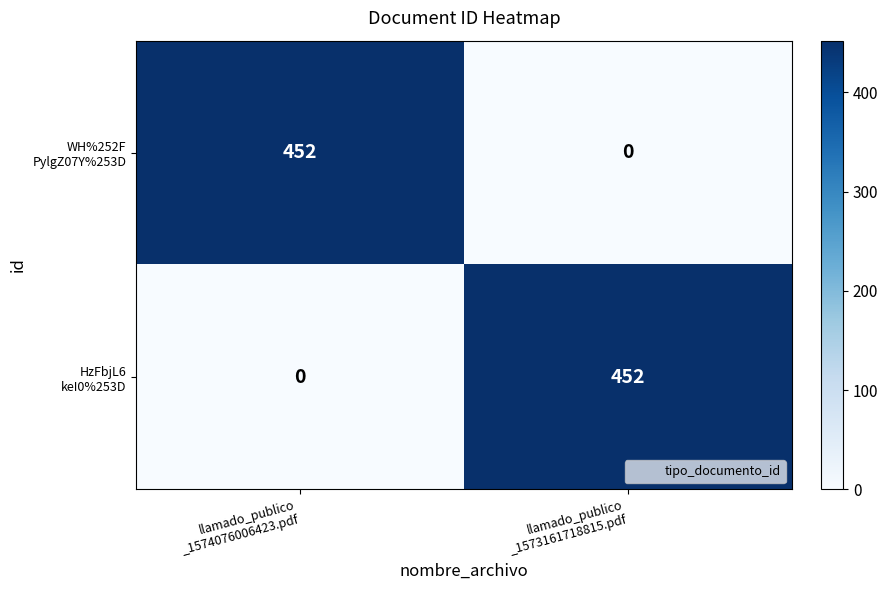

What is the greatest value displayed?

452